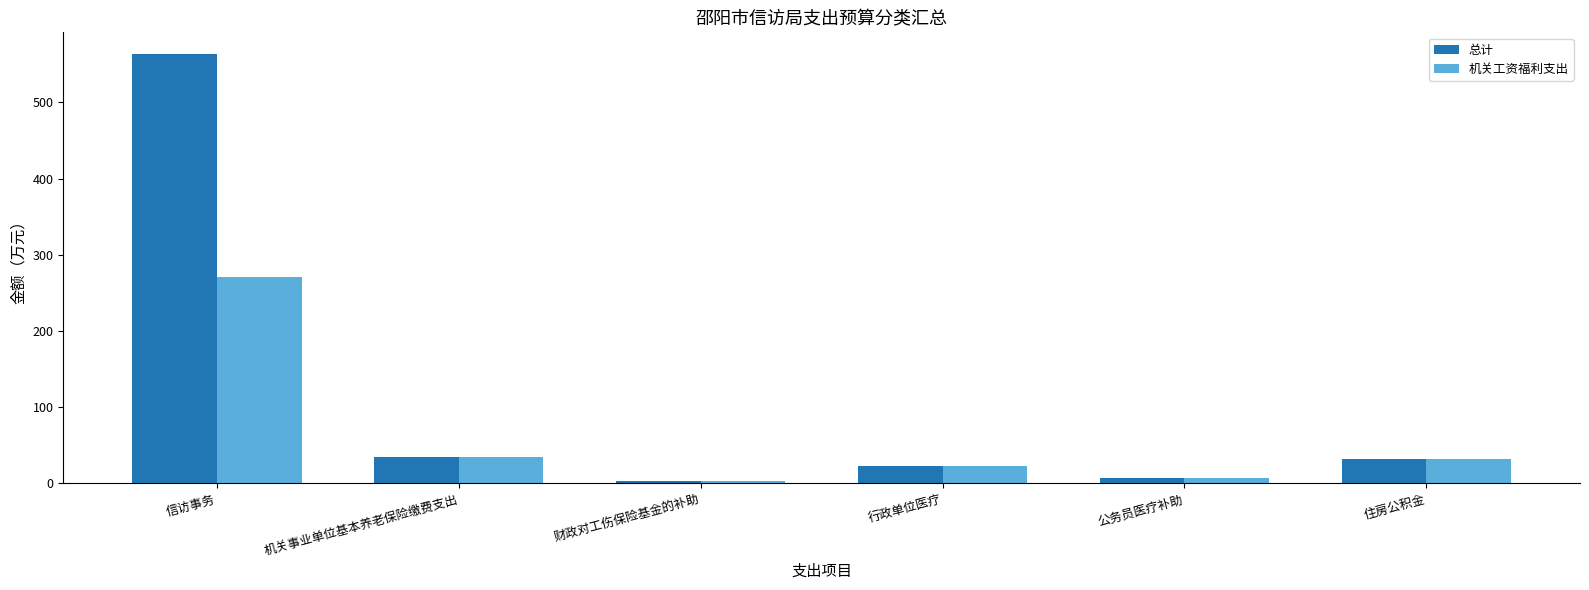

Reading left to right, transcribe all the data shown in this chart.

总计: 信访事务=563.6	机关事业单位基本养老保险缴费支出=34.1	财政对工伤保险基金的补助=2.5	行政单位医疗=22.8	公务员医疗补助=7.7	住房公积金=31.5
机关工资福利支出: 信访事务=270.5	机关事业单位基本养老保险缴费支出=34.1	财政对工伤保险基金的补助=2.5	行政单位医疗=22.8	公务员医疗补助=7.7	住房公积金=31.5